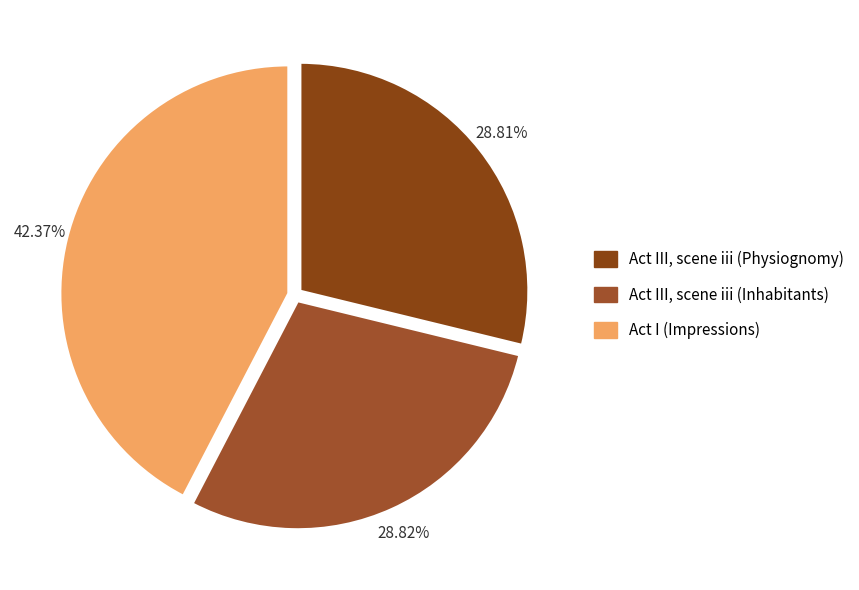

To the nearest percent, what is the average slice percentage?

33%